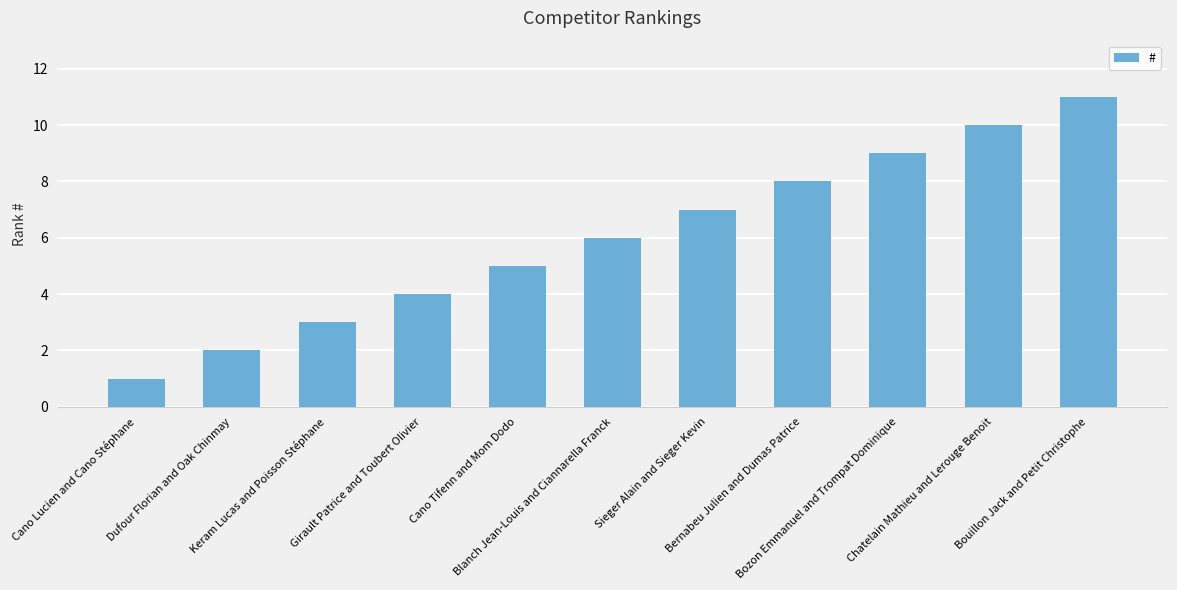

What is the average value?

6